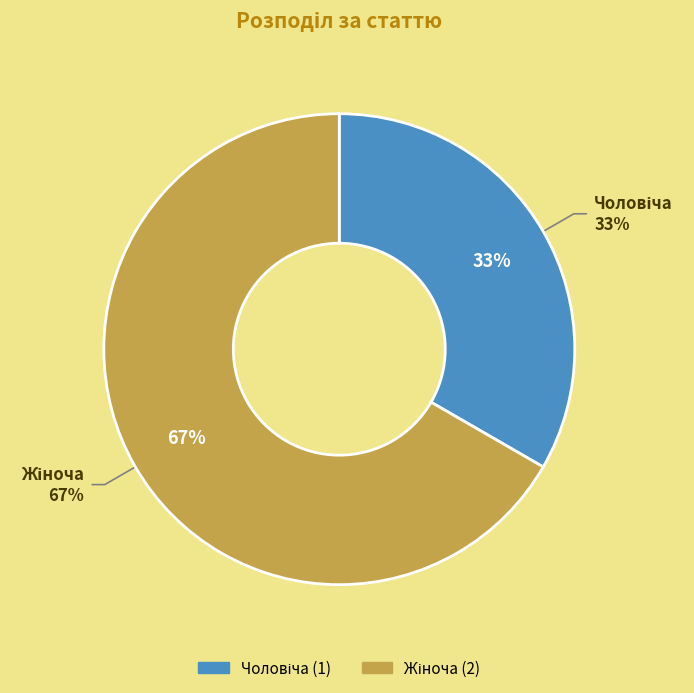

Rank the categories by value from lowest to highest.

Чоловіча, Жіноча